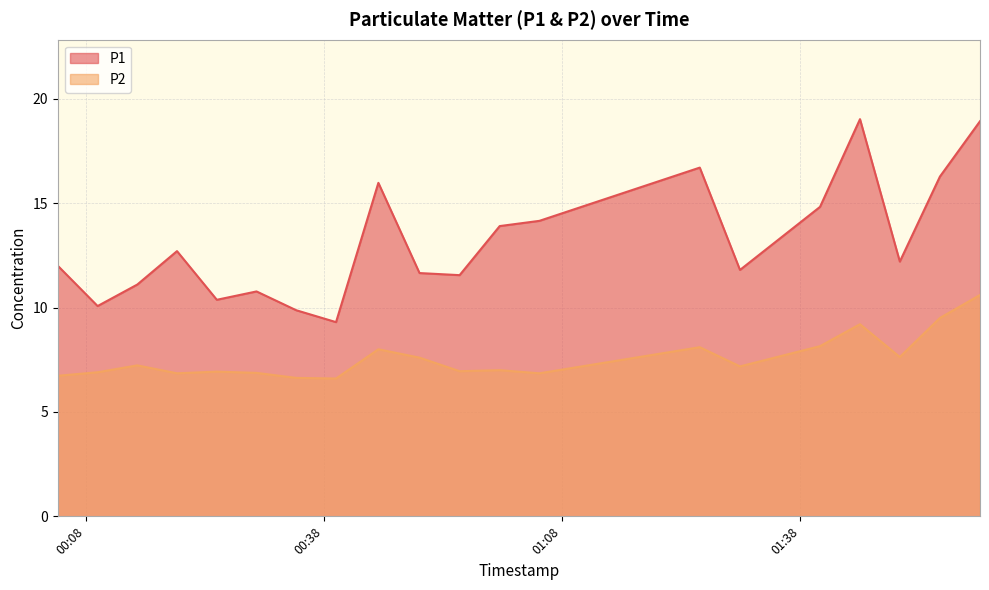

At which category does P2 reach its first local peak?

2022-10-16T00:14:29